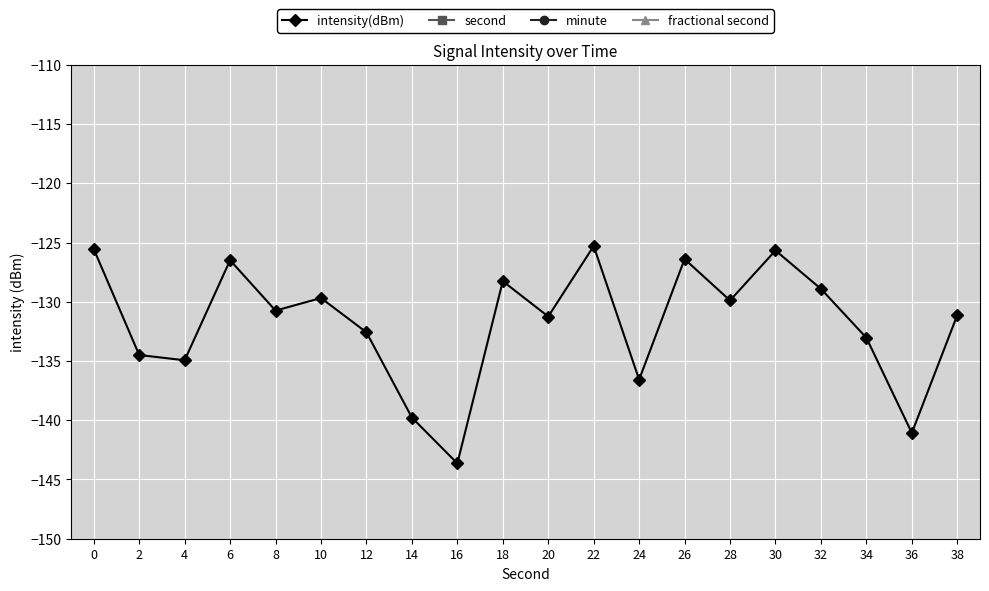

At which label is intensity(dBm) closest to -134?

2